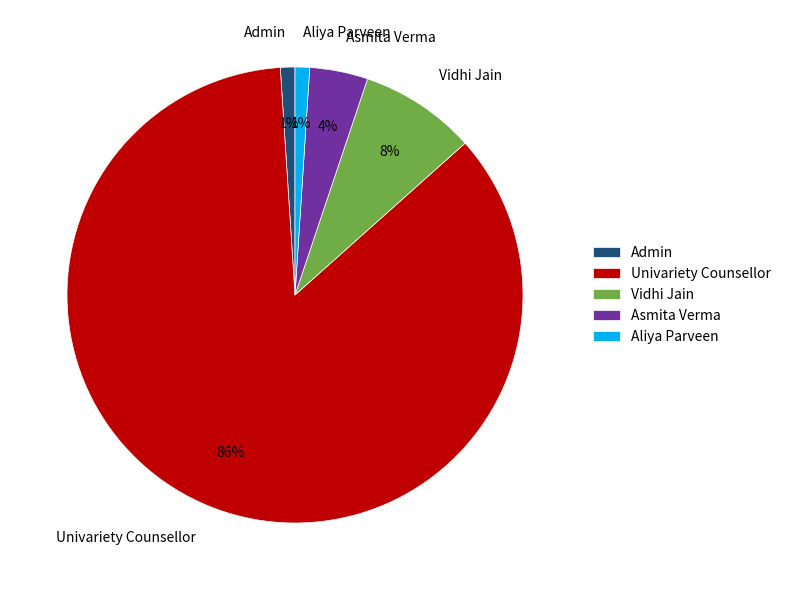

Which category has the biggest portion of the pie?

Univariety Counsellor